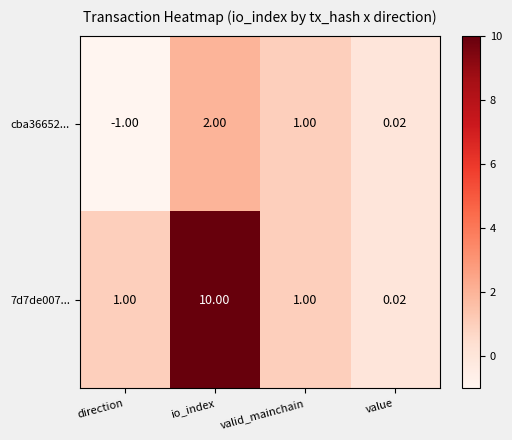

Where is cba36652... nearest to the value 0?

value